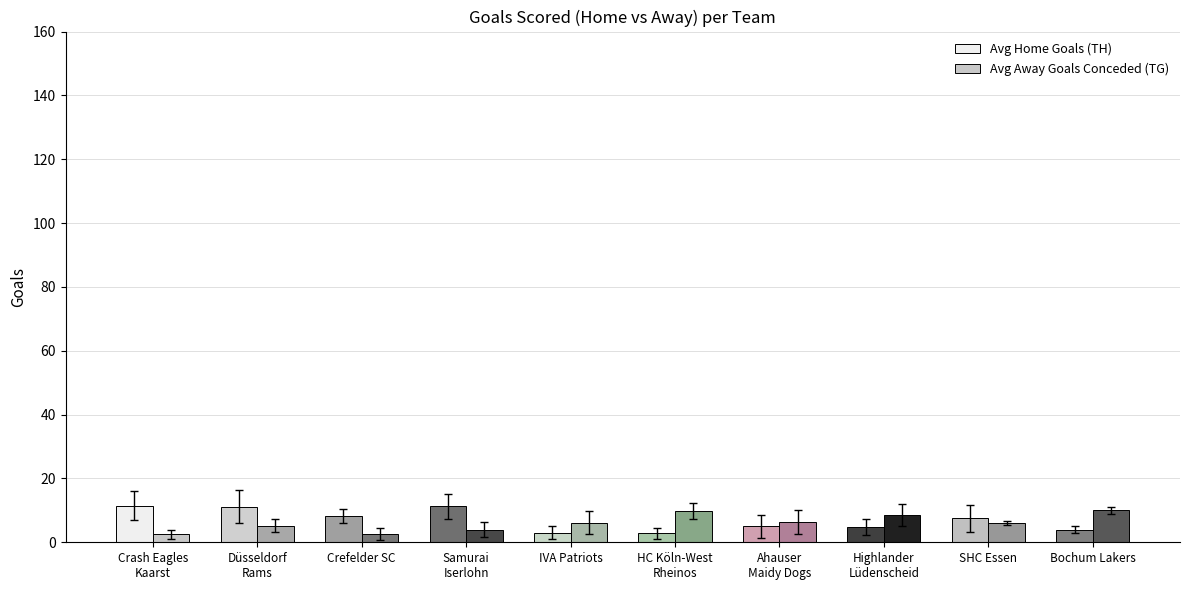

Read the Avg Away Goals Conceded (TG) value at Bochum Lakers.

10.0